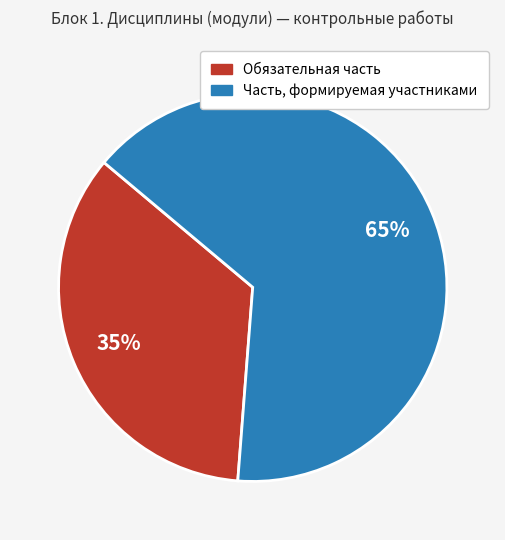

Do Часть, формируемая участниками and Обязательная часть together represent more than half of the pie?

Yes